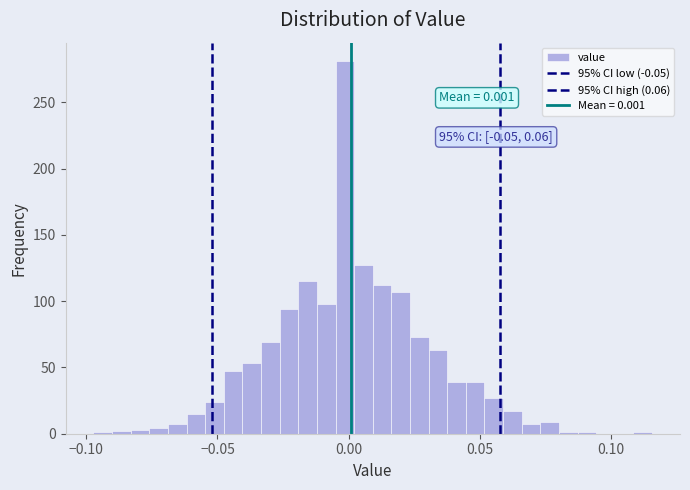

Around what value on the x-axis is the tallest bar? Give the approximate position of its centre, as read against the axis.

0.000